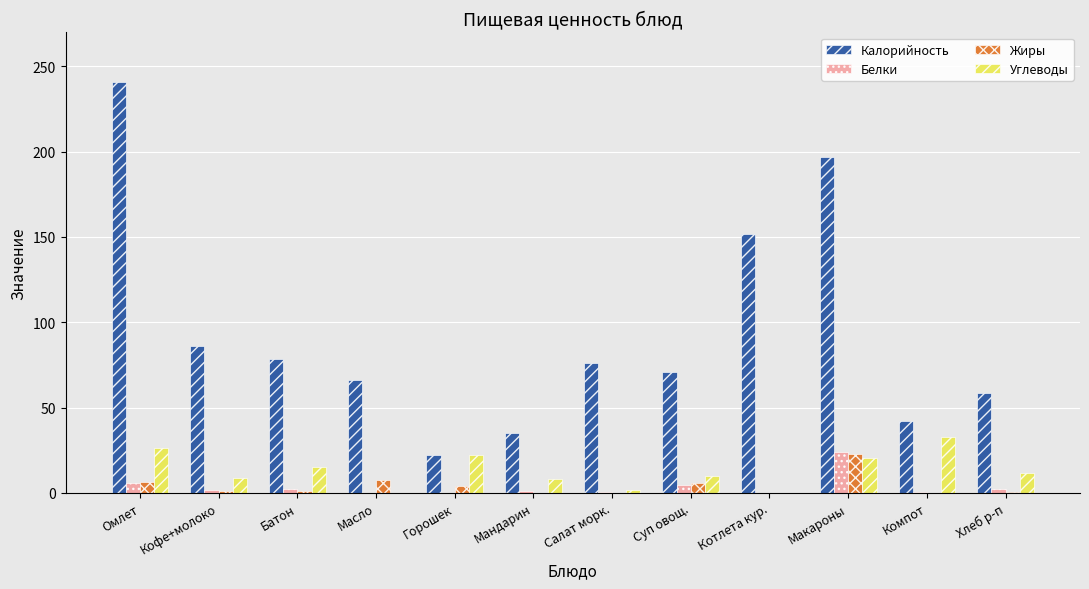

What is the total value across all series at Макароны?

264.3